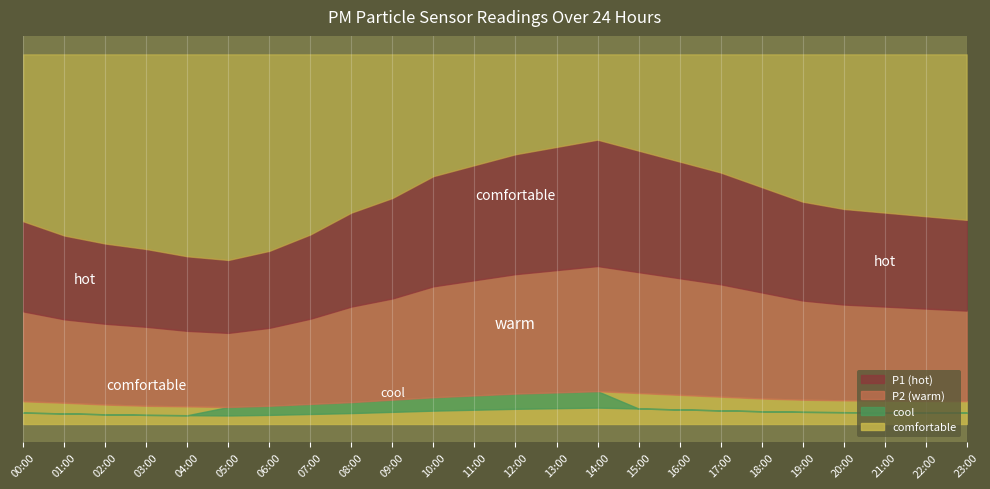

What is the average value of the P2 series?

2.0